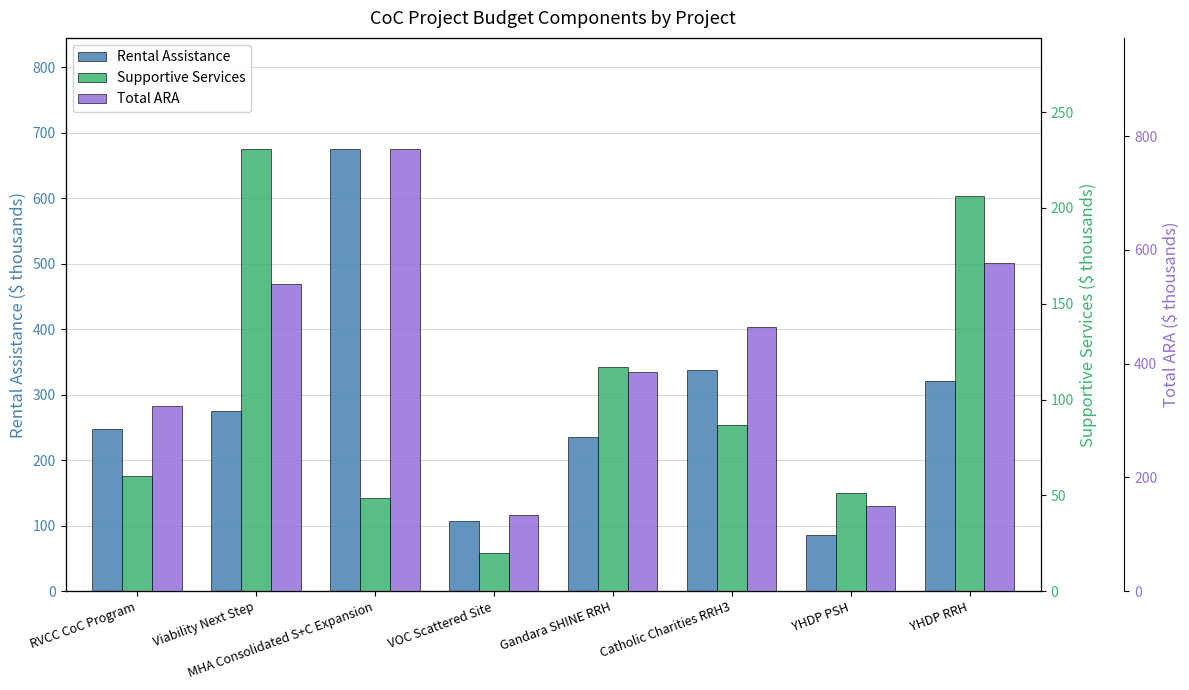

List the labels in order of Supportive Services value, smallest first.

VOC Scattered Site, MHA Consolidated S+C Expansion, YHDP PSH, RVCC CoC Program, Catholic Charities RRH3, Gandara SHINE RRH, YHDP RRH, Viability Next Step